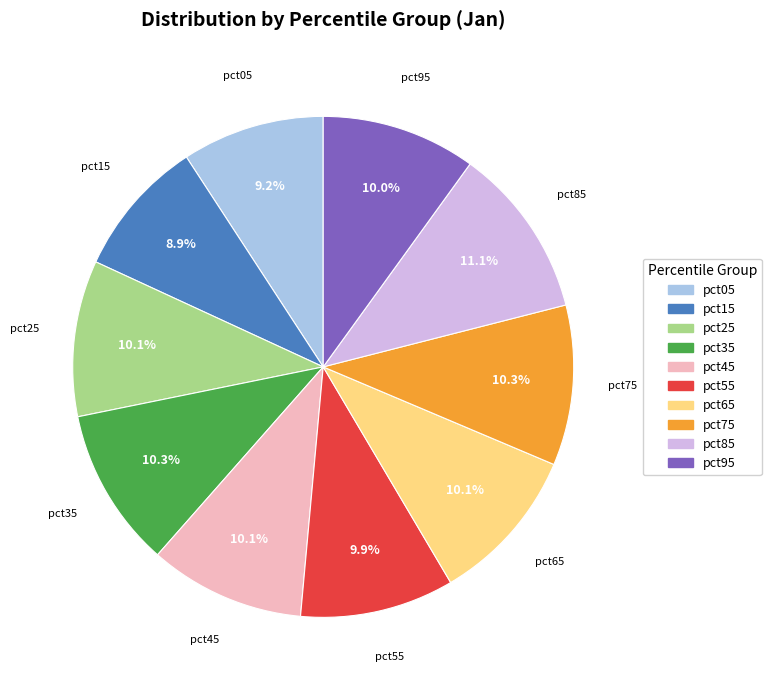

How much of the chart is everything except pct65?

89.9%